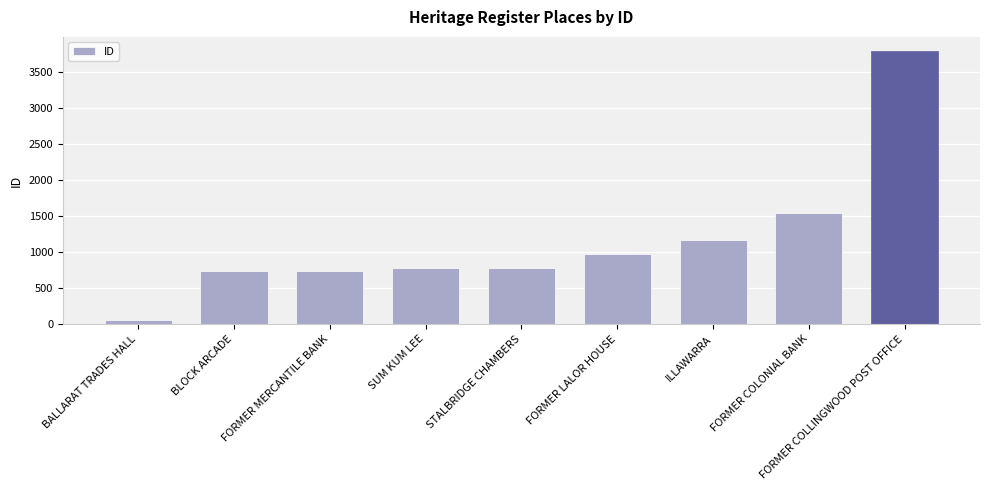

What is the value of the 9th bar from the left?

3793